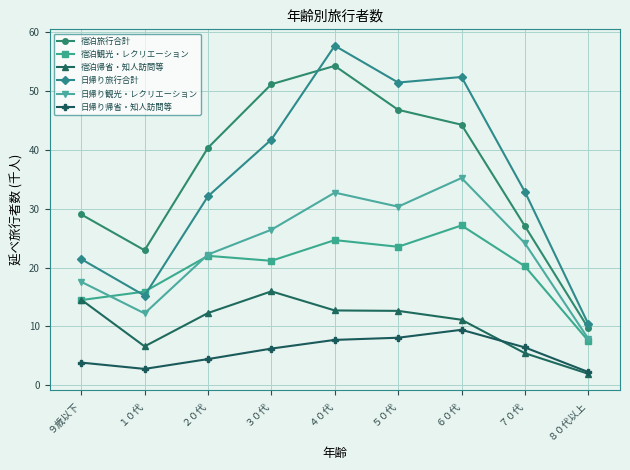

Is this an area chart (filled region under the line)?

No